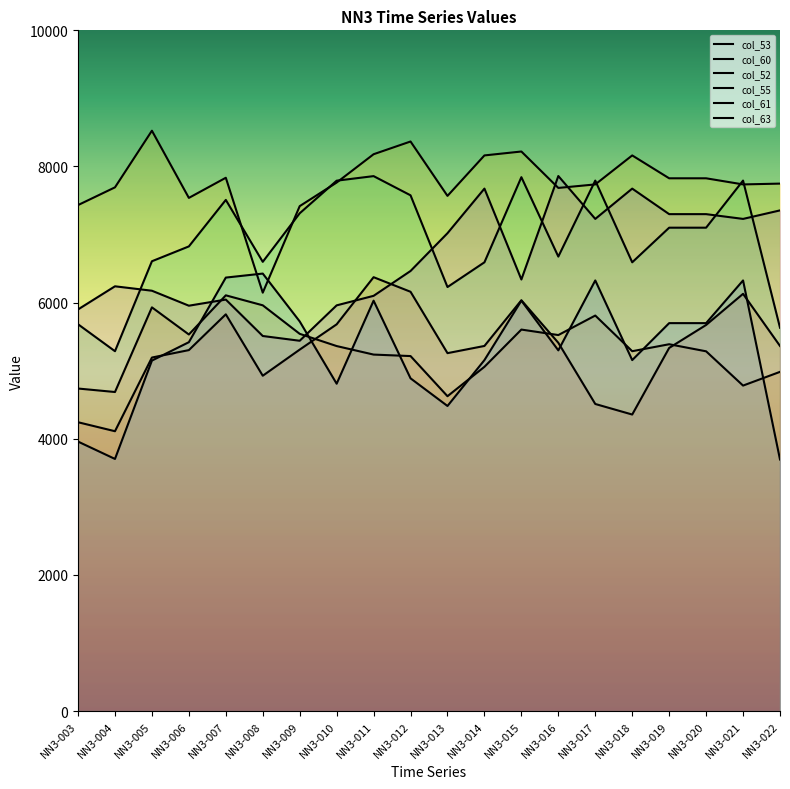

What is the difference between the highest and lowest values at NN3-005?

3376.5